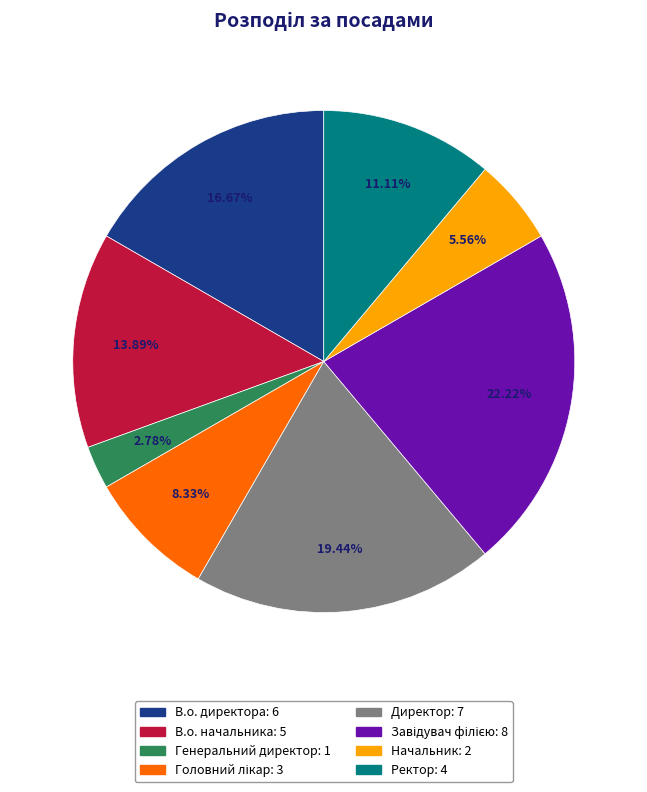

Approximately how many times larger is the value at Ректор compared to Начальник?

2.0